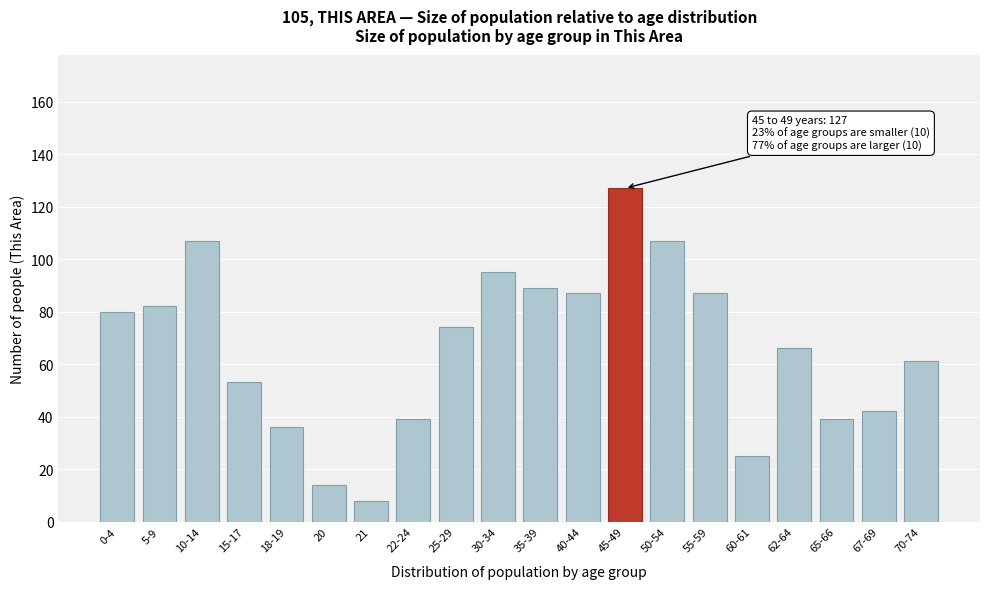

Reading right to left, extract all data points from this chart.

61	42	39	66	25	87	107	127	87	89	95	74	39	8	14	36	53	107	82	80